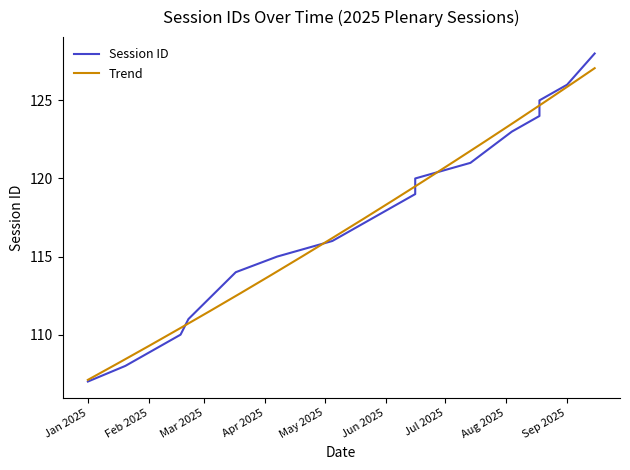

At which category does the chart reach its peak across all series?

2025-09-15